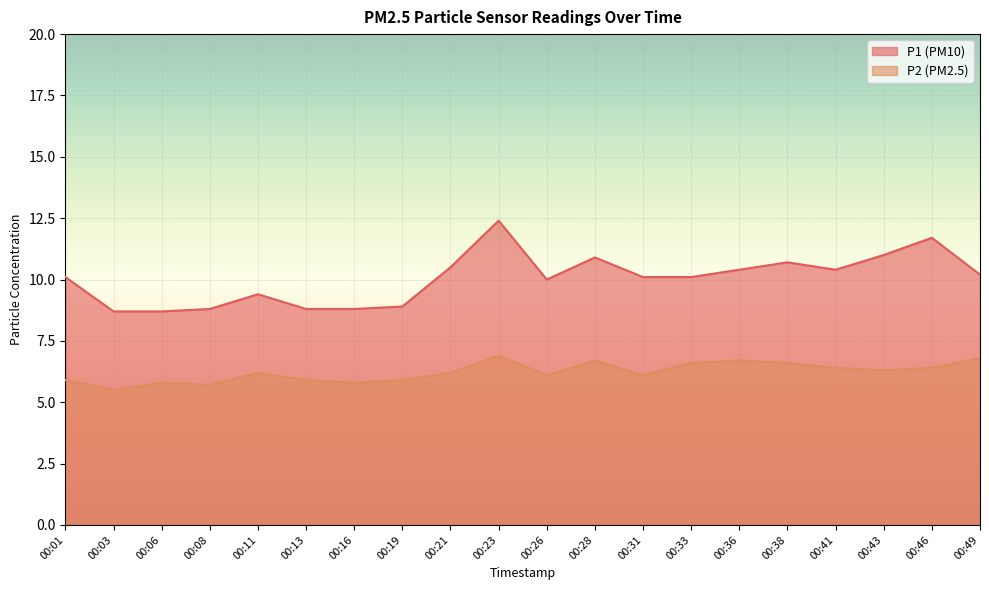

Reading left to right, what are all the values shown in this chart?

P1: 00:01=10.1	00:03=8.7	00:06=8.7	00:08=8.8	00:11=9.4	00:13=8.8	00:16=8.8	00:19=8.9	00:21=10.5	00:23=12.4	00:26=10.0	00:28=10.9	00:31=10.1	00:33=10.1	00:36=10.4	00:38=10.7	00:41=10.4	00:43=11.0	00:46=11.7	00:49=10.2
P2: 00:01=5.9	00:03=5.5	00:06=5.8	00:08=5.7	00:11=6.2	00:13=5.9	00:16=5.8	00:19=5.9	00:21=6.2	00:23=6.9	00:26=6.1	00:28=6.7	00:31=6.1	00:33=6.6	00:36=6.7	00:38=6.6	00:41=6.4	00:43=6.3	00:46=6.4	00:49=6.8